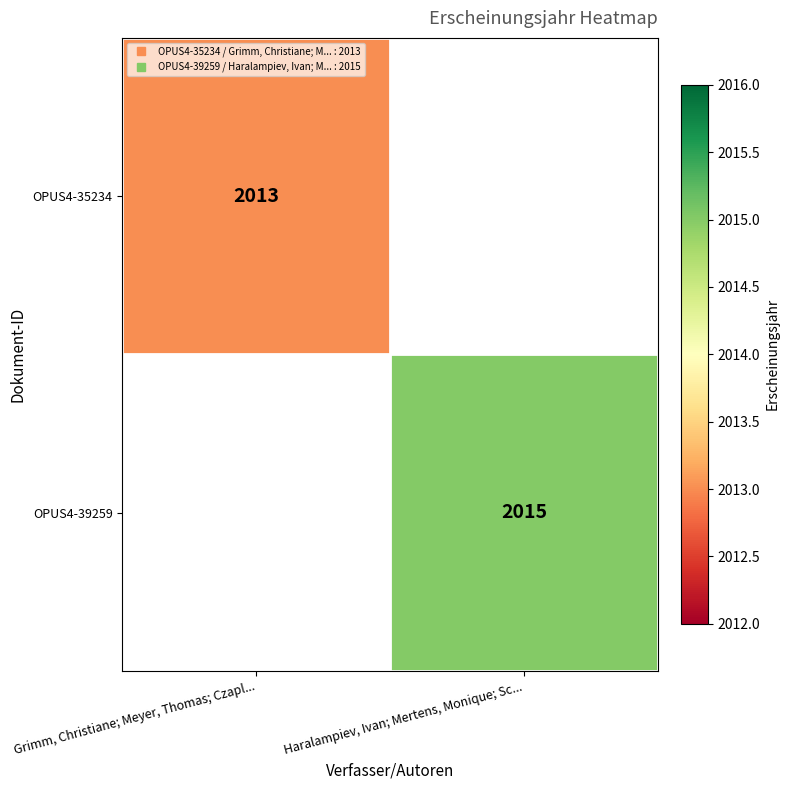

The value of OPUS4-39259 at Haralampiev, Ivan; Mertens, Monique; Sc... is 586.3. True or false?

False